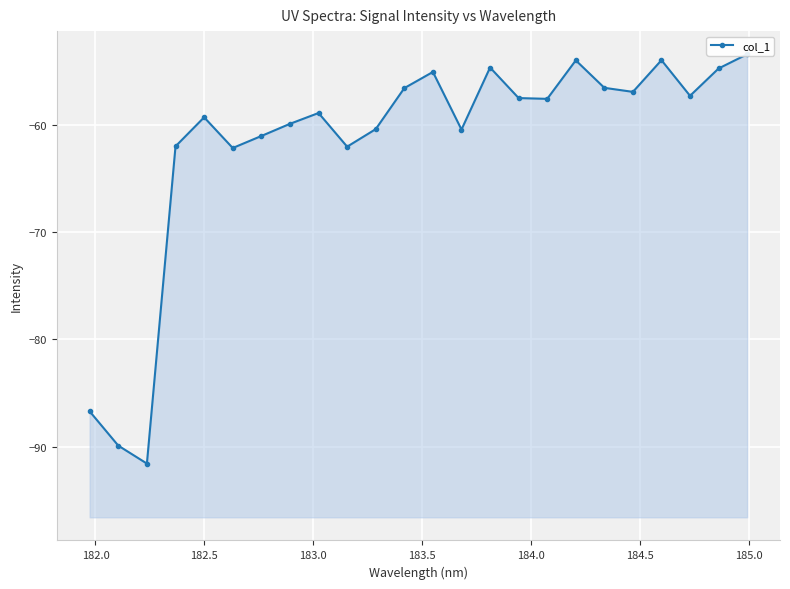

How many data points does each series have?

24